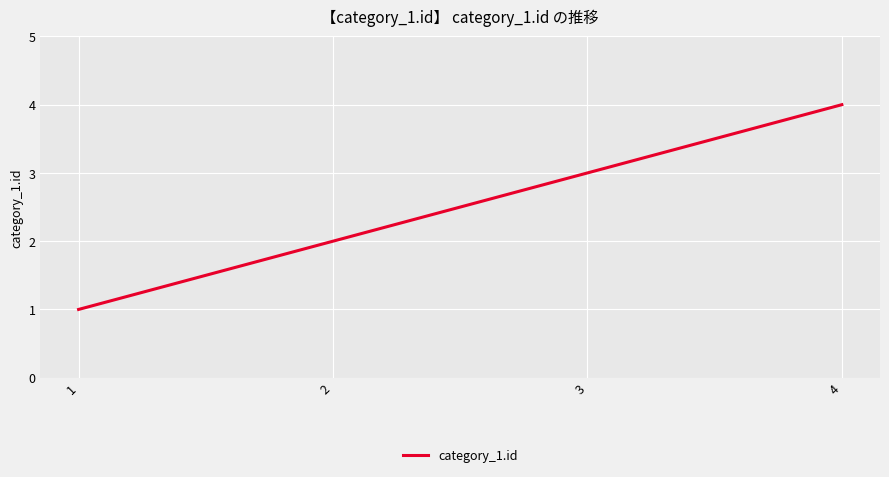

List the labels in order of value, smallest first.

1, 2, 3, 4